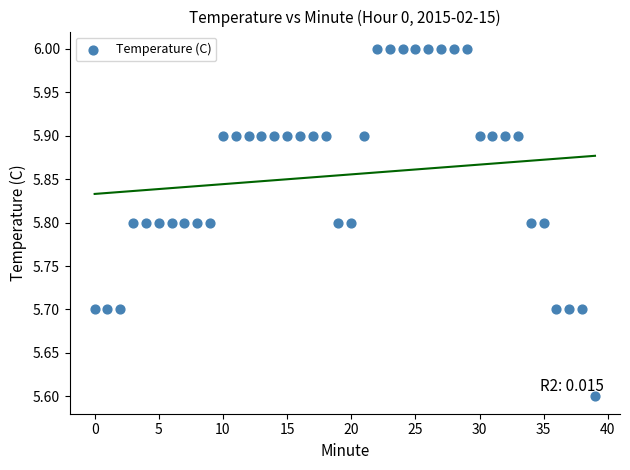

What is the range of Y values (max minus min)?

0.4